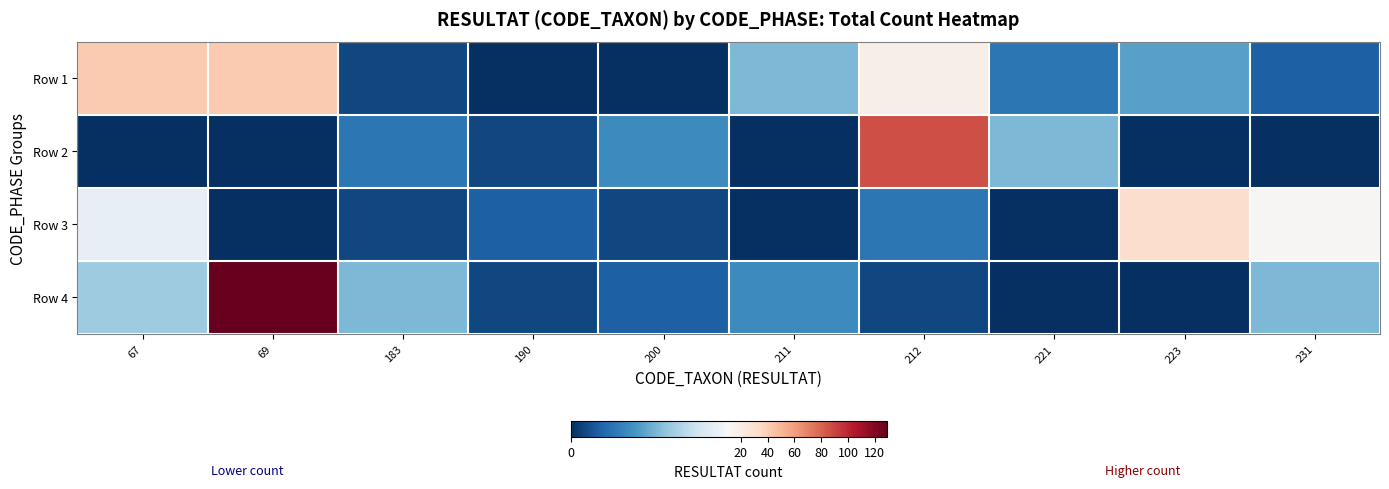

Reading left to right, transcribe all the data shown in this chart.

Row 1: 67=42	69=42	183=1	190=0	200=0	211=6	212=18	221=3	223=5	231=2
Row 2: 67=0	69=0	183=3	190=1	200=4	211=0	212=87	221=6	223=0	231=0
Row 3: 67=10	69=0	183=1	190=2	200=1	211=0	212=3	221=0	223=32	231=12
Row 4: 67=7	69=129	183=6	190=1	200=2	211=4	212=1	221=0	223=0	231=6